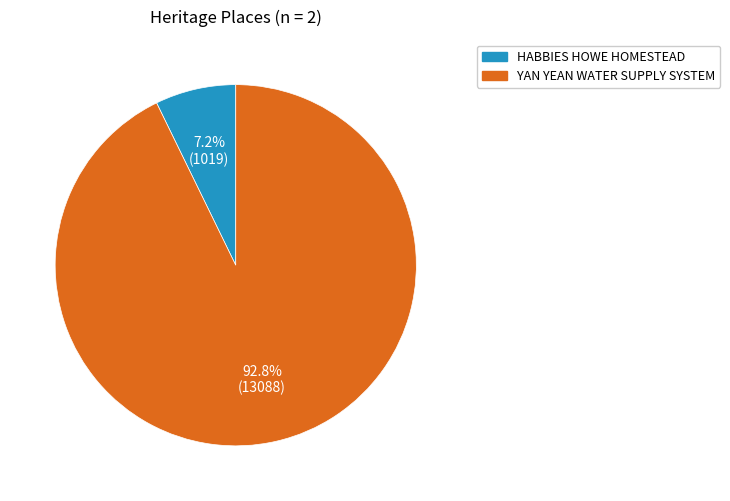

To the nearest percent, what percentage of the pie is YAN YEAN WATER SUPPLY SYSTEM?

93%